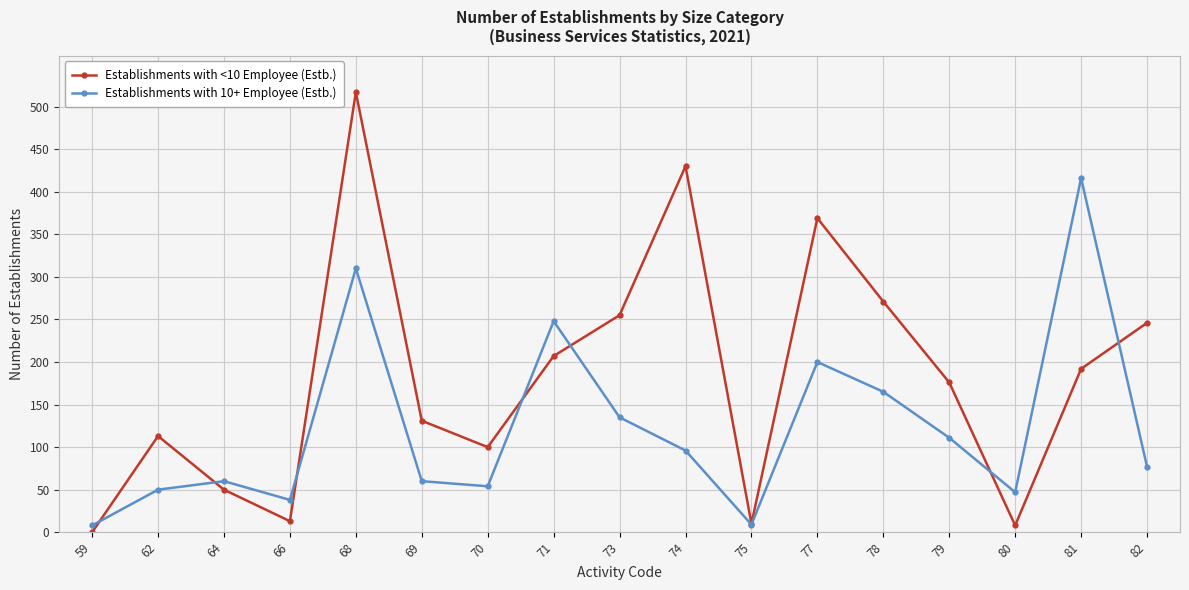

What are all the series names shown in the legend?

Establishments with <10 Employee (Estb.), Establishments with 10+ Employee (Estb.)